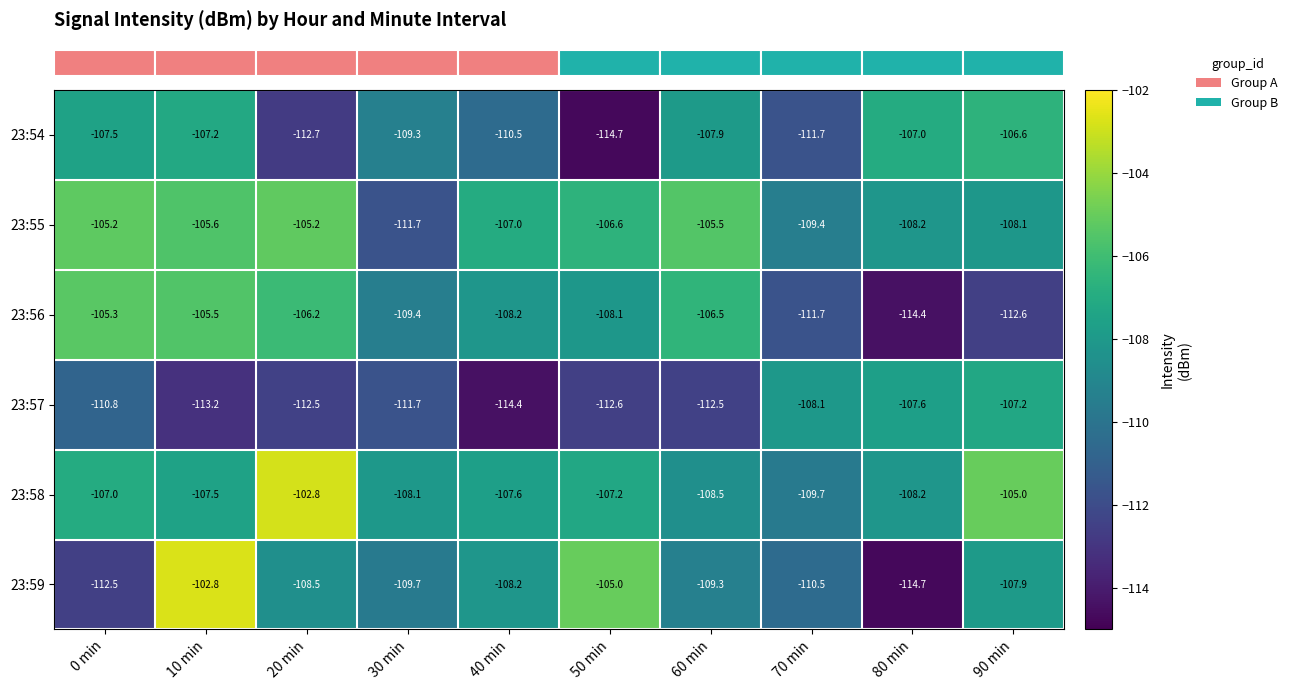

What is the smallest value displayed?

-114.7